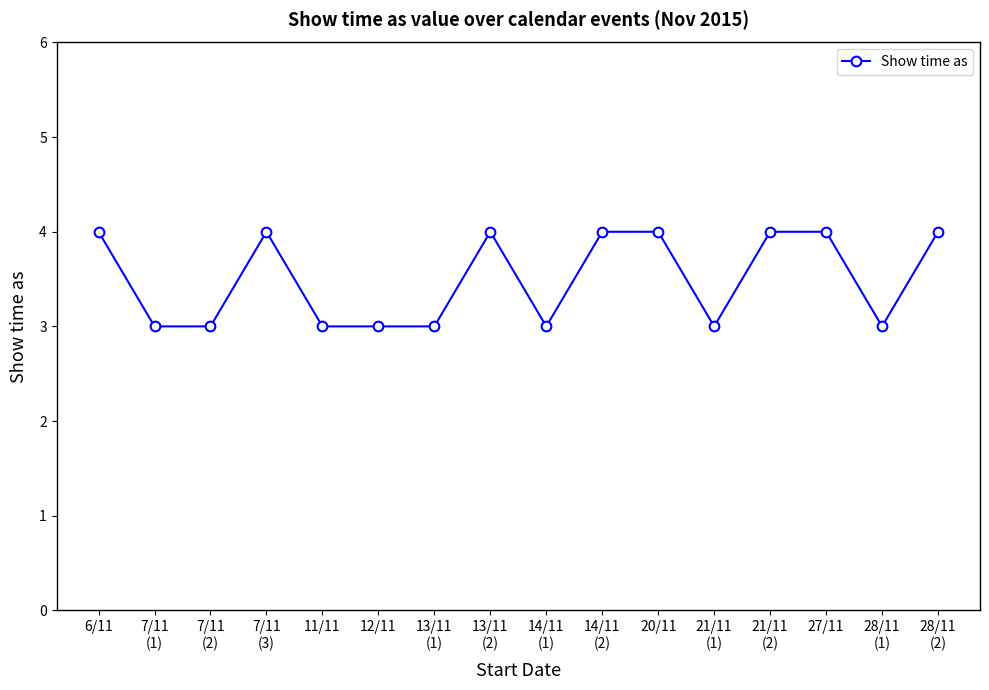

Is it true that the value at 12/11 is 3?

True